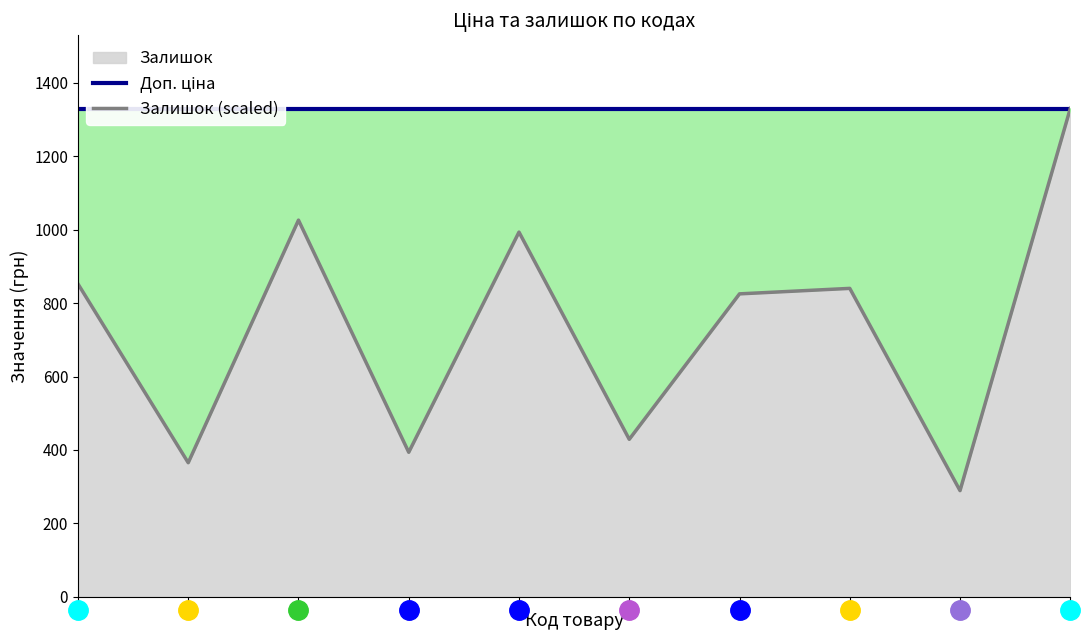

Rank the series at 1 from lowest to highest value.

Залишок (scaled), Доп. ціна